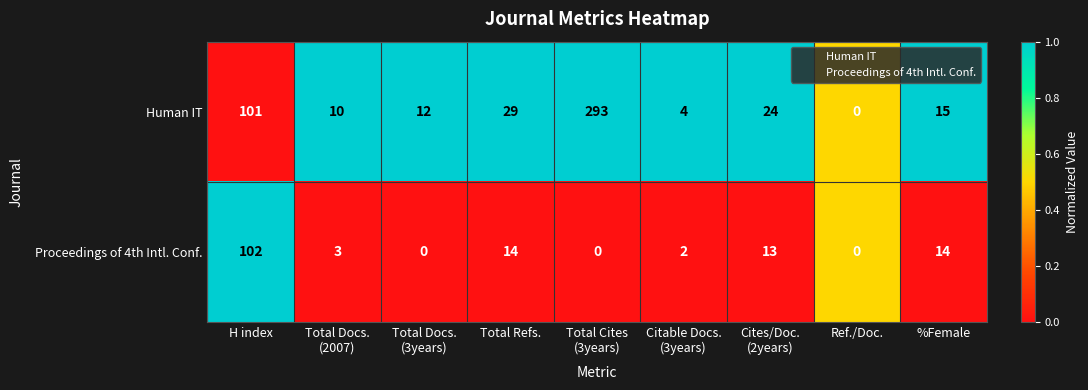

Is it true that Human IT equals 38 at H index?

False